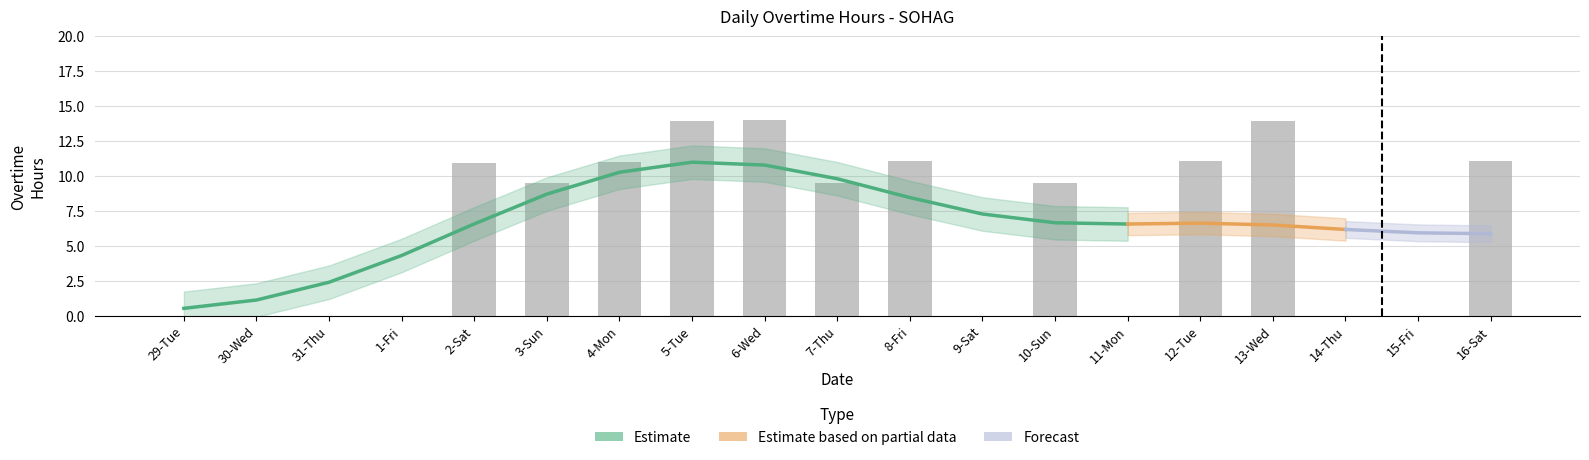

Between 10-Sun and 15-Fri, which is larger?

10-Sun